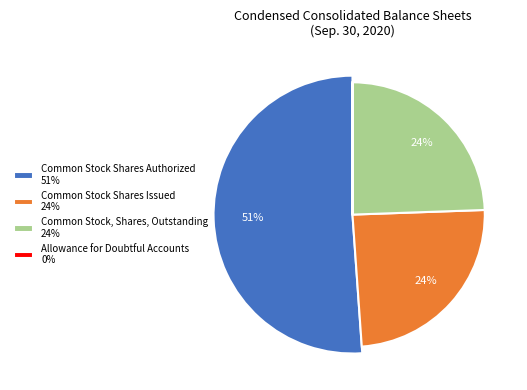

How many segments does this pie chart have?

4